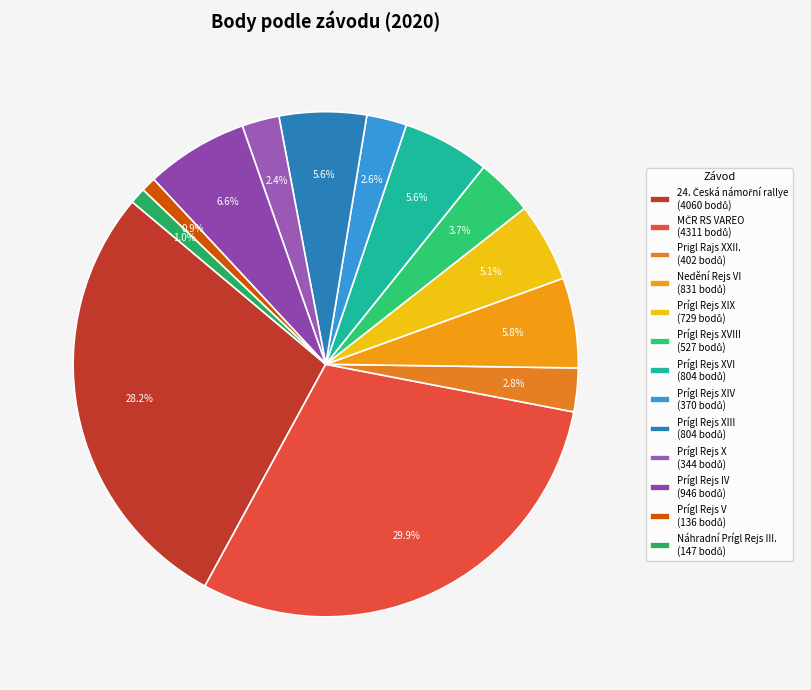

How many slices are in this pie chart?

13